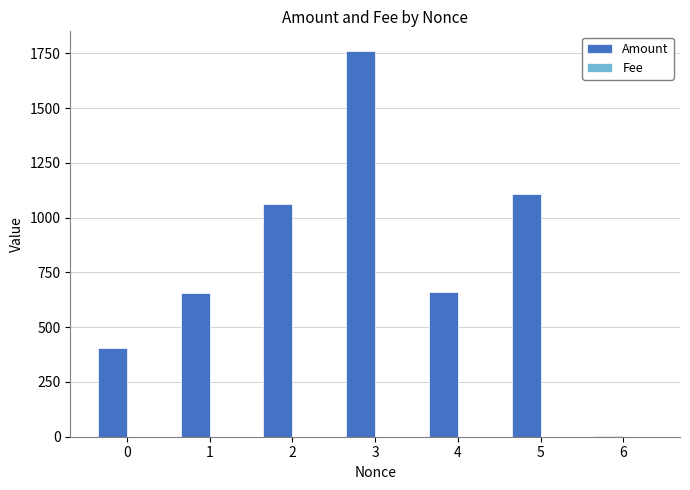

At which label does Amount first exceed 658?

2